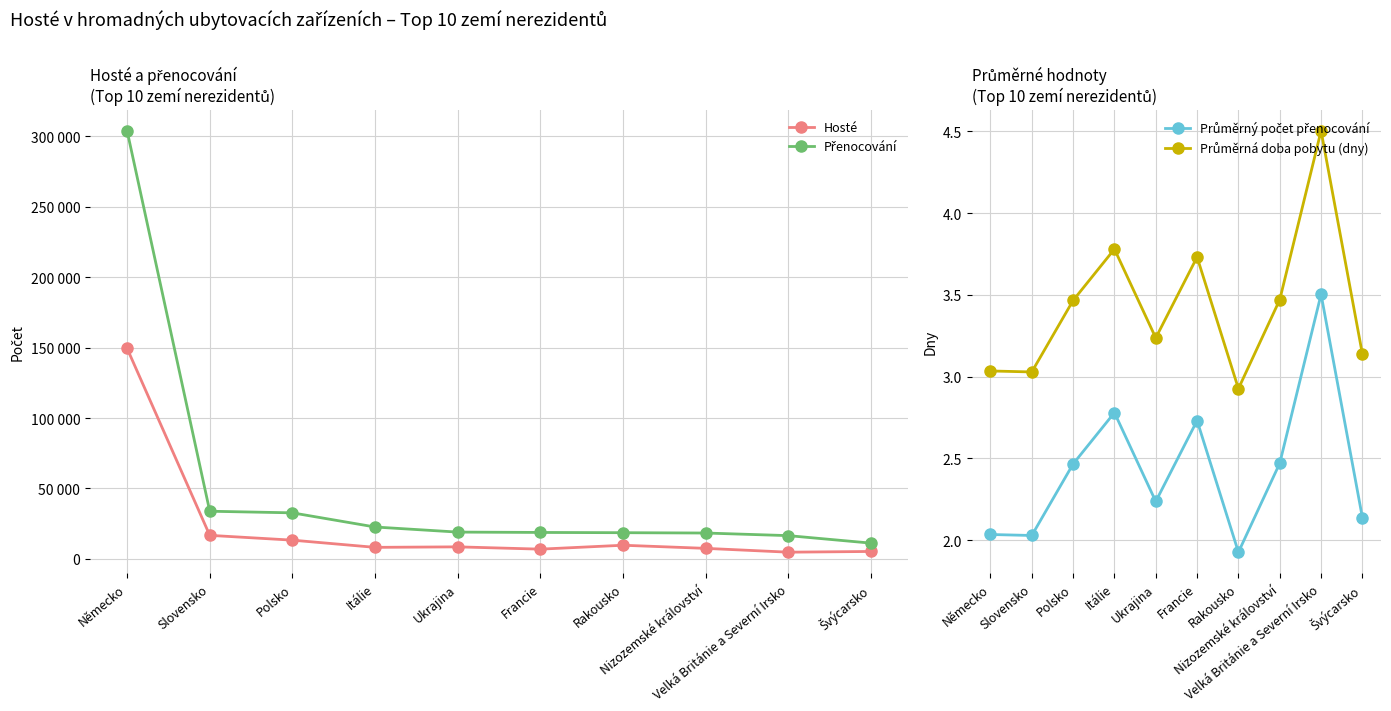

What is the label of the 2nd point from the right?

Velká Británie a Severní Irsko